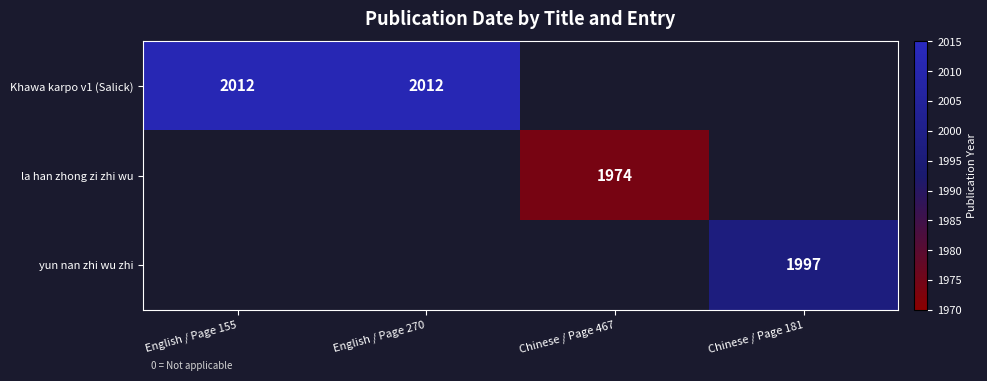

Is it true that Khawa karpo v1 (Salick) equals 2012 at English / Page 155?

True